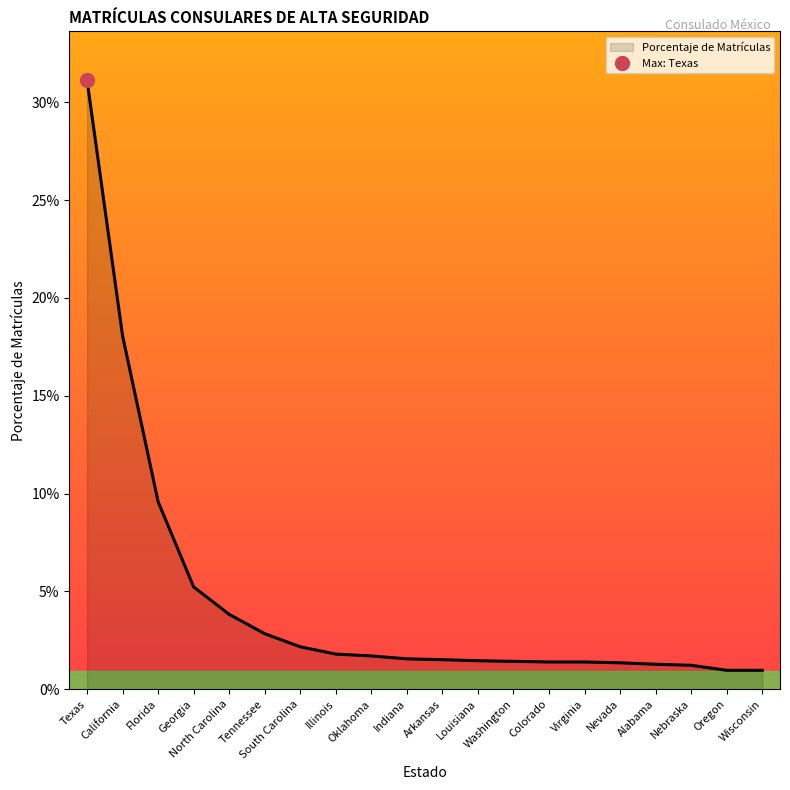

True or false: the data shows 0.0 at Arkansas.

True